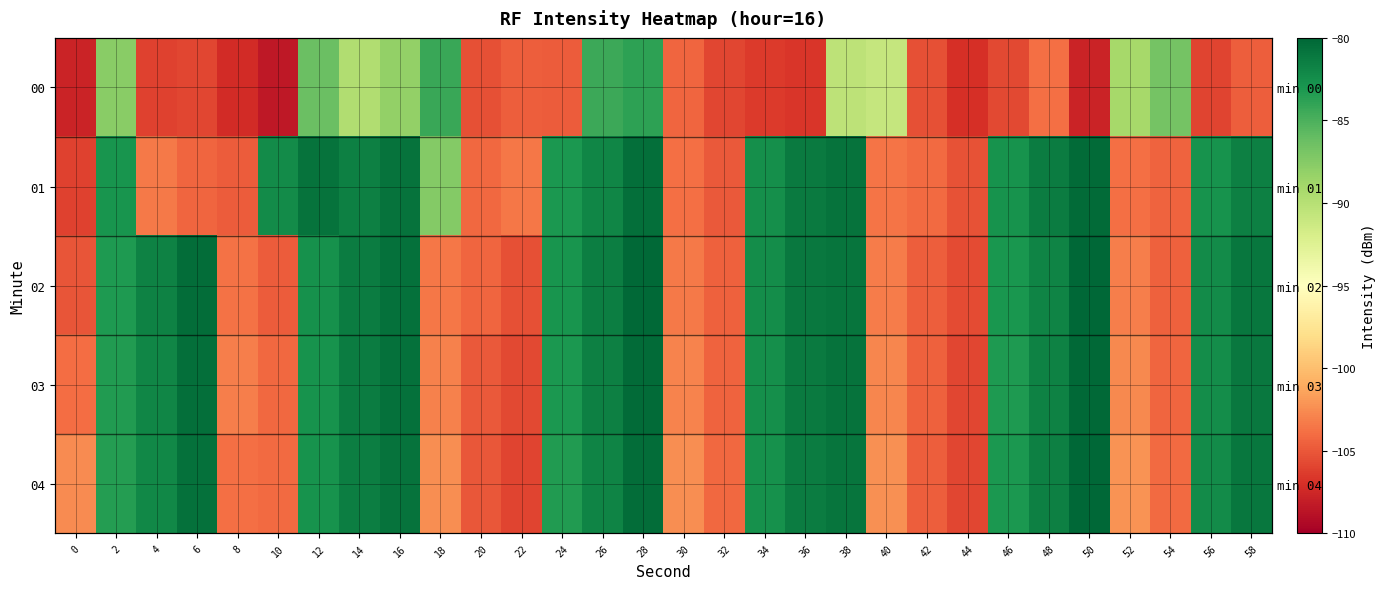

At which category does the chart reach its peak across all series?

50